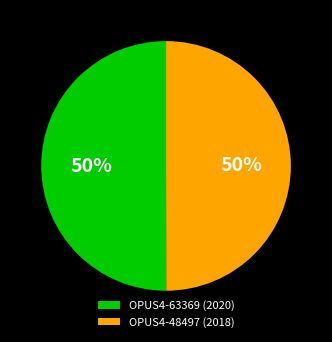

To the nearest percent, what percentage of the pie is OPUS4-48497 (2018)?

50%